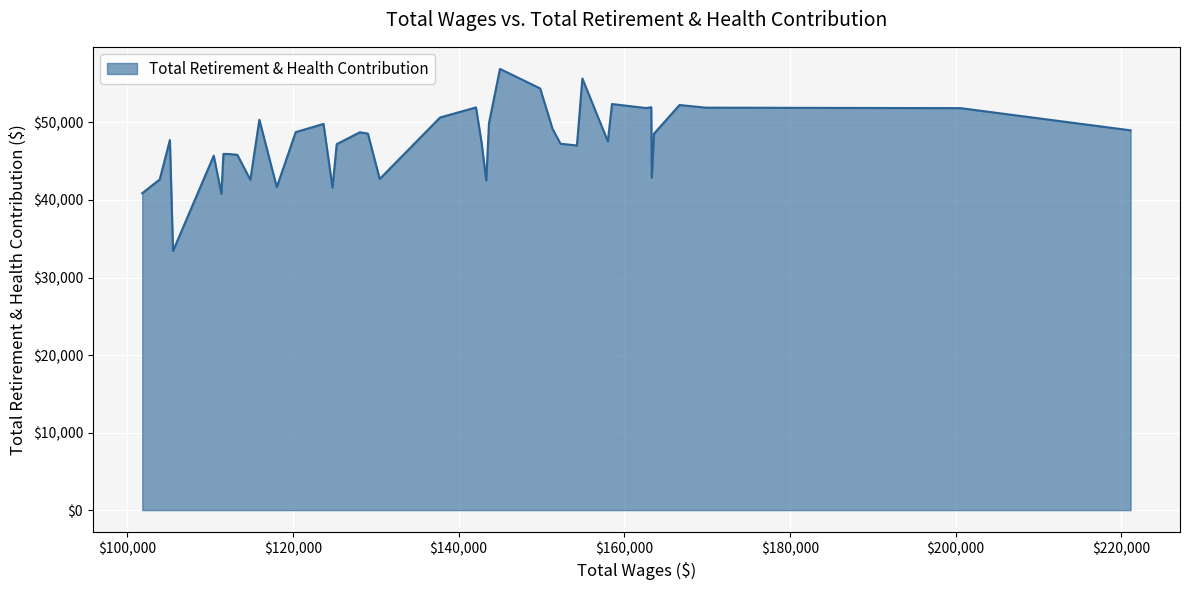

What is the greatest value displayed?

56911